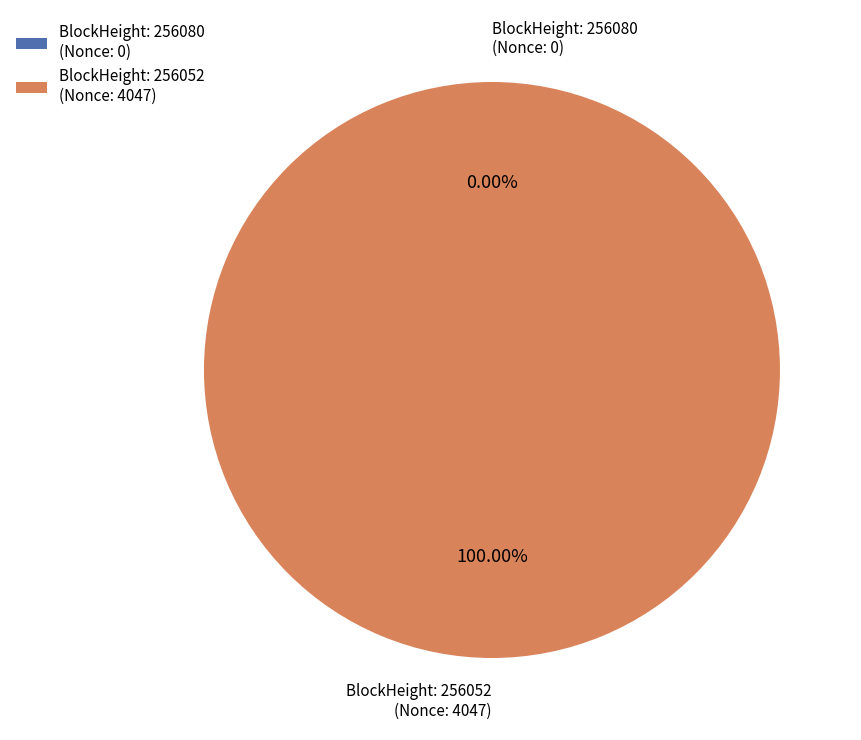

To the nearest percent, what portion does 256052 represent?

100%